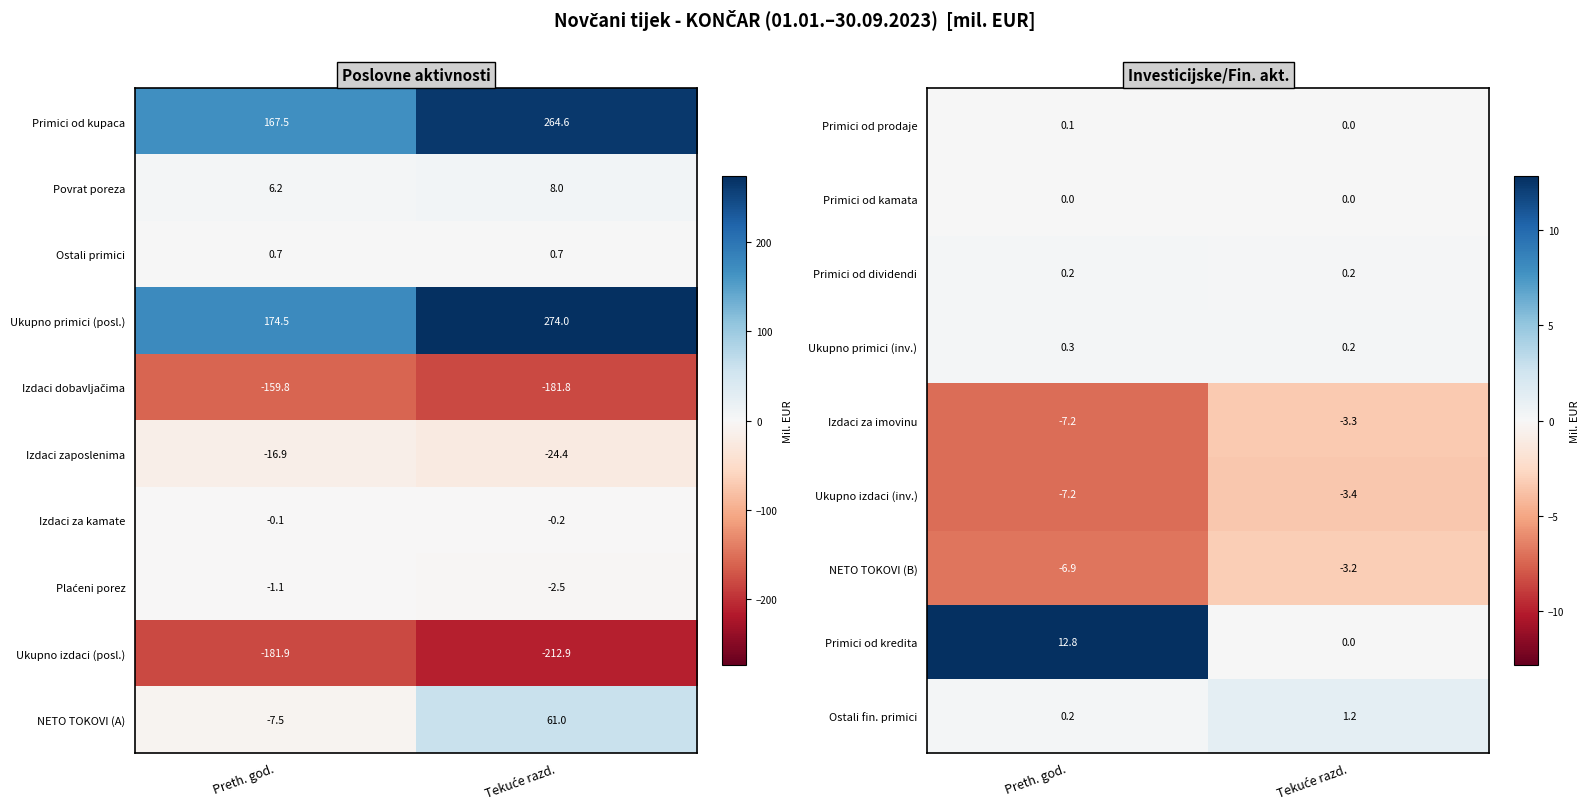

What is the difference between the highest and lowest values at Preth. god.?

20.3